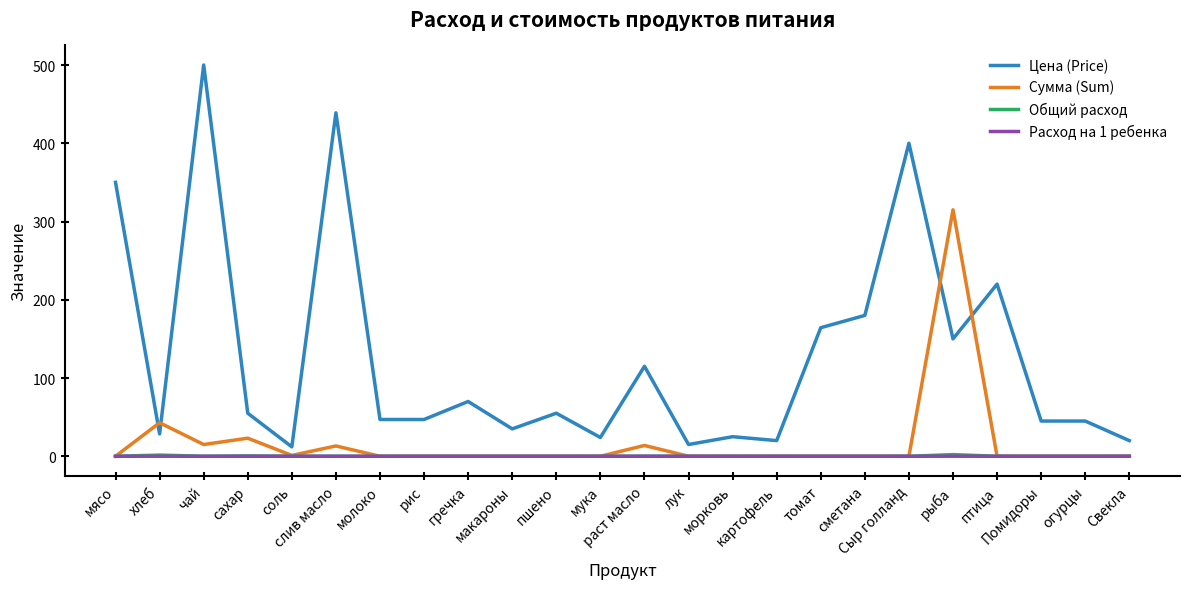

What is the greatest value displayed?

500.0